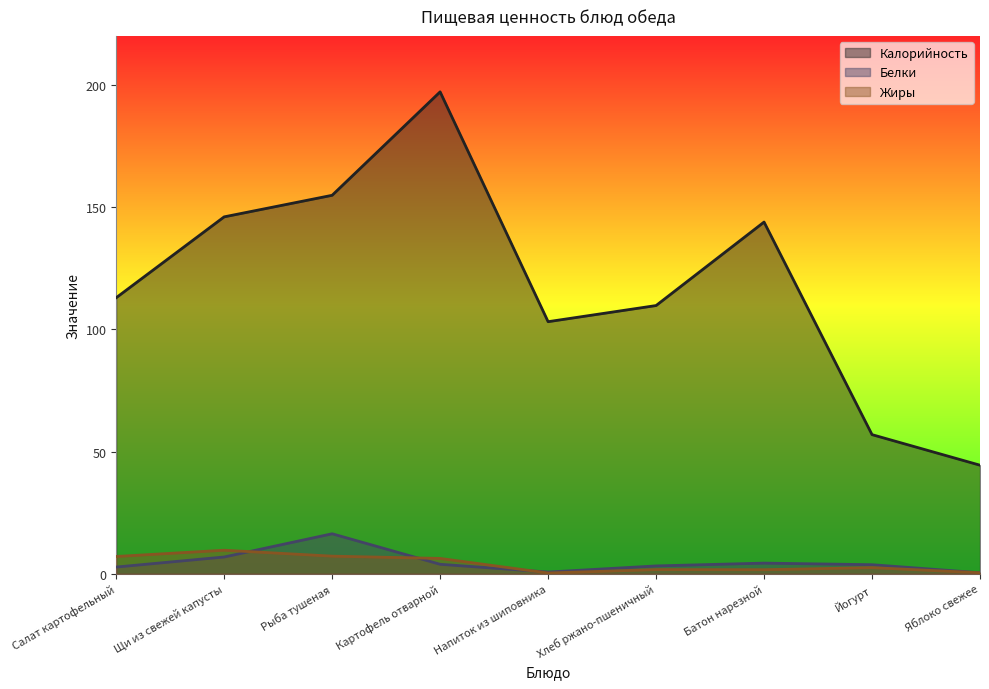

How many values in the Калорийность series exceed 112?

5